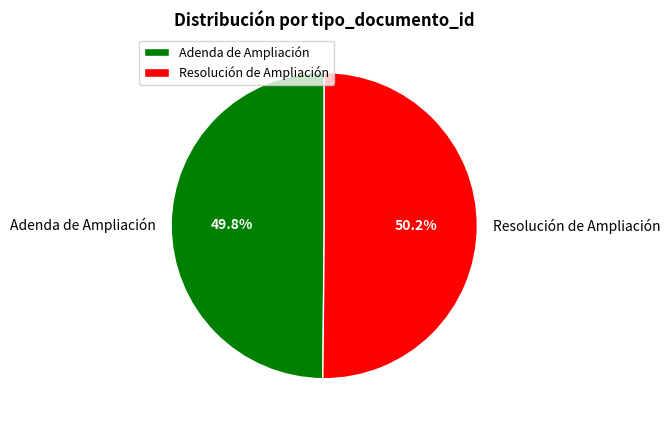

Is it true that Adenda de Ampliación is 50% of the pie?

True